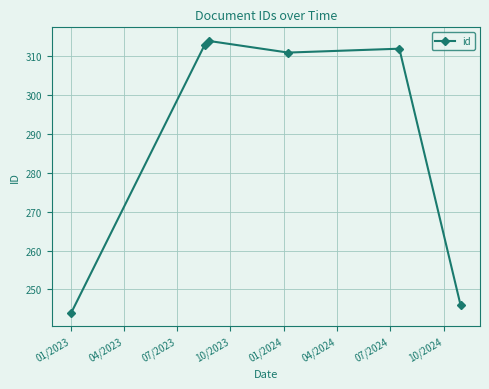

What is the smallest value displayed?

244